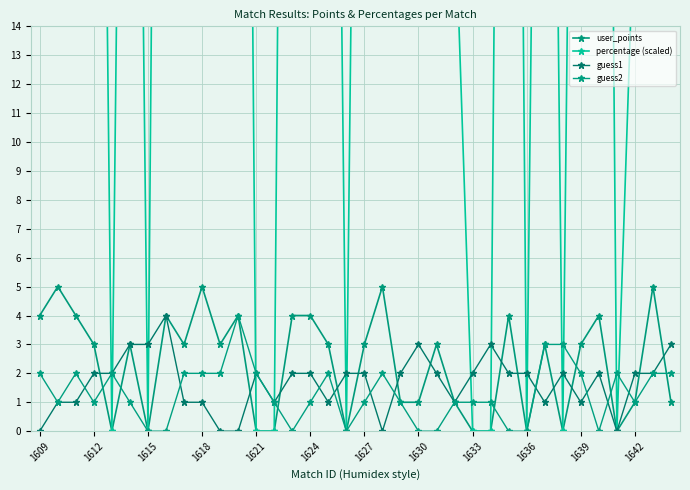

Count the number of categories in the chart.

36